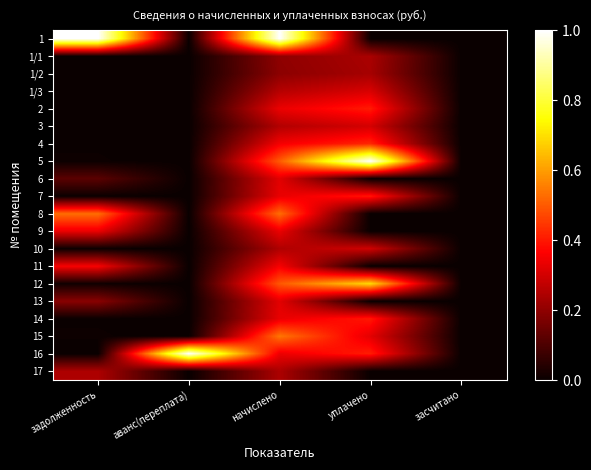

Rank the series by their maximum value, from lowest to highest.

1/2, 1/1, 17, 10, 3, 1/3, 6, 13, 9, 11, 7, 14, 2, 4, 8, 15, 12, 1, 5, 16